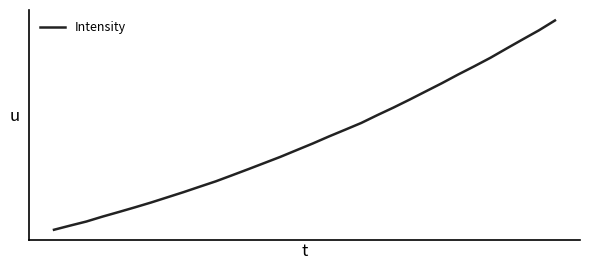

Reading left to right, extract all data points from this chart.

1481.2	1508.8	1535.6	1568.1	1598.3	1629.3	1661.2	1695.3	1729.4	1765.4	1801.0	1840.7	1880.8	1921.8	1962.8	2007.0	2050.9	2097.3	2141.6	2186.4	2238.3	2288.3	2340.9	2395.3	2449.4	2506.3	2560.8	2617.0	2678.1	2738.5	2798.0	2863.6